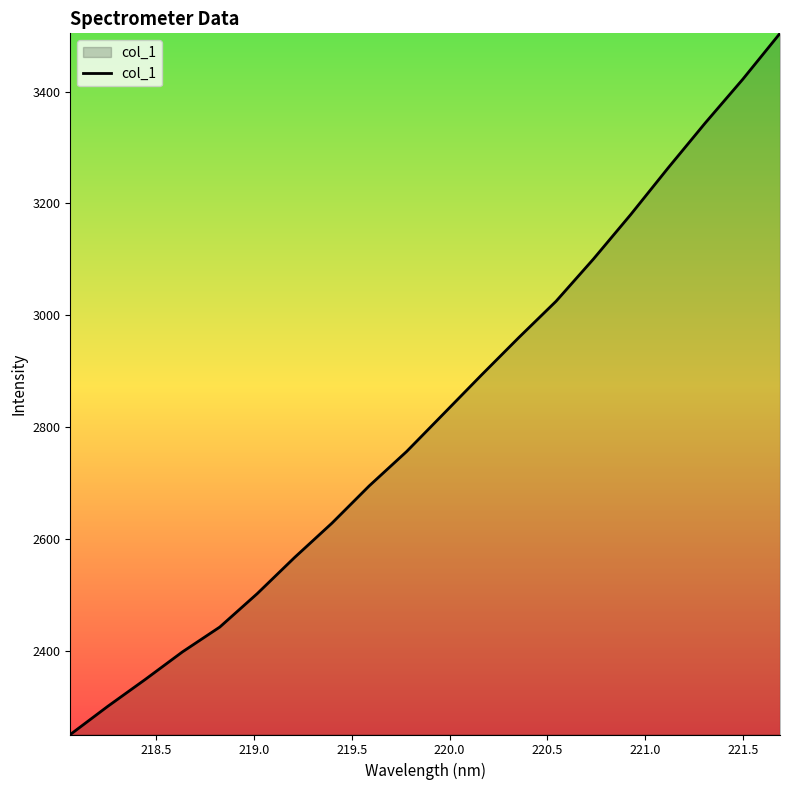

Reading left to right, extract all data points from this chart.

2249.9	2300.2	2348.1	2397.7	2442.1	2501.8	2566.4	2627.9	2694.7	2756.1	2824.3	2892.6	2959.7	3024.8	3100.2	3179.9	3263.1	3344.0	3421.8	3504.1